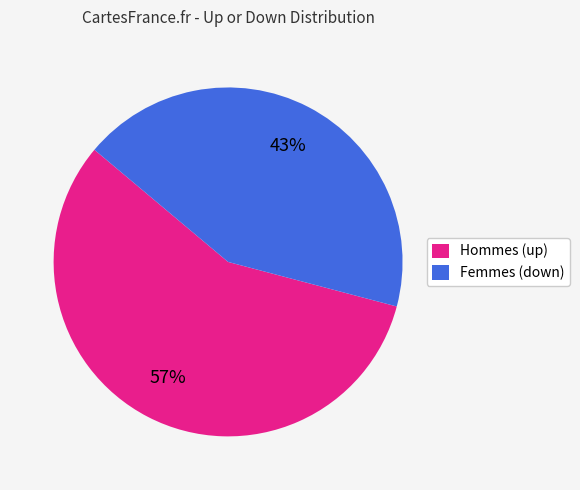

To the nearest percent, what is the average slice percentage?

50%